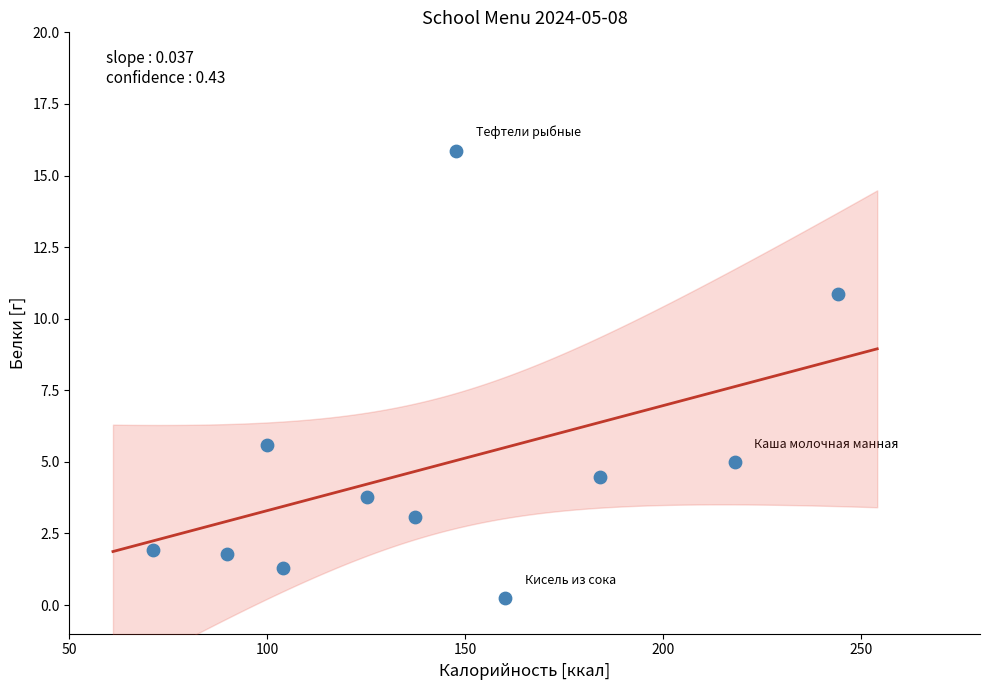

What Y value in the scatter plot is closest to 8?

5.6